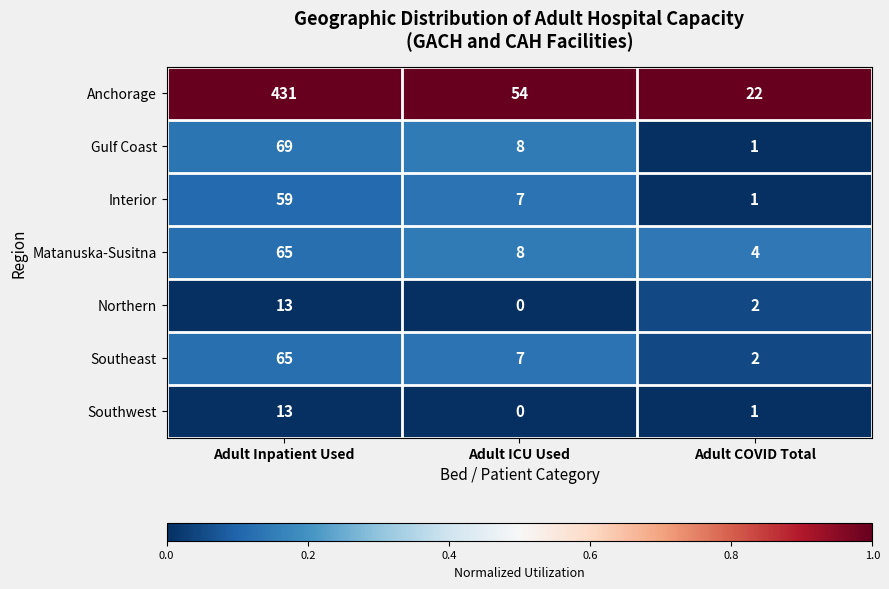

What is the difference between the highest and lowest values at Adult Inpatient Used?

418